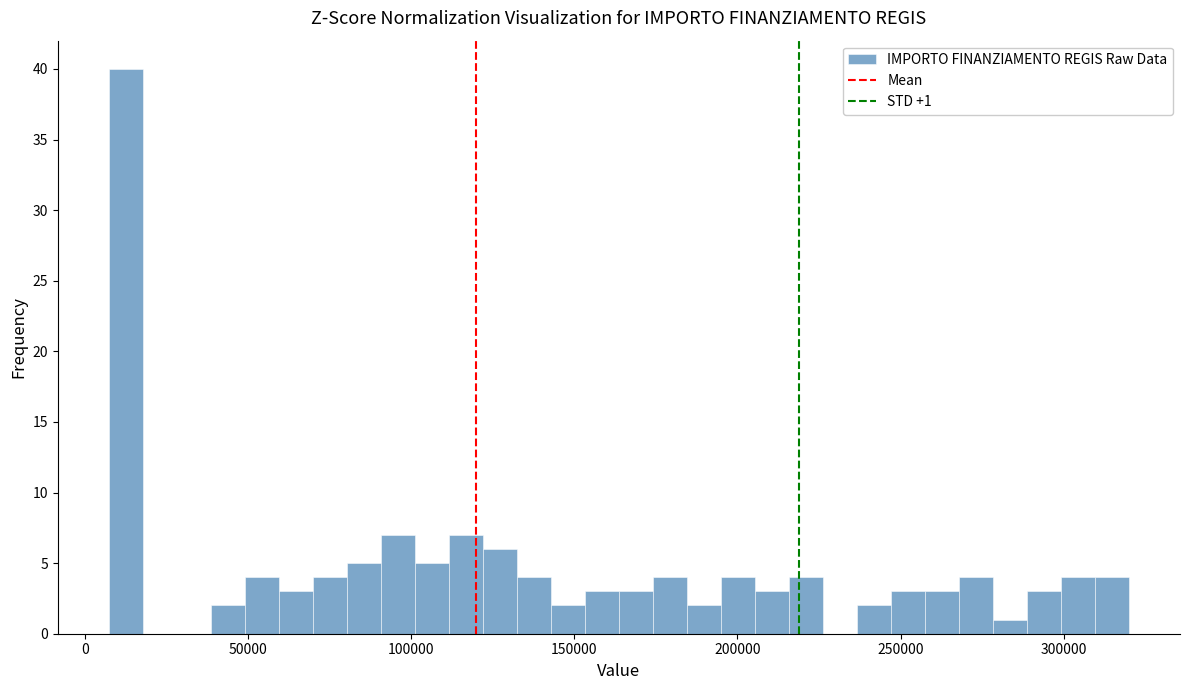

Read against the x-axis, roughly where is the centre of the tallest bar?

15000